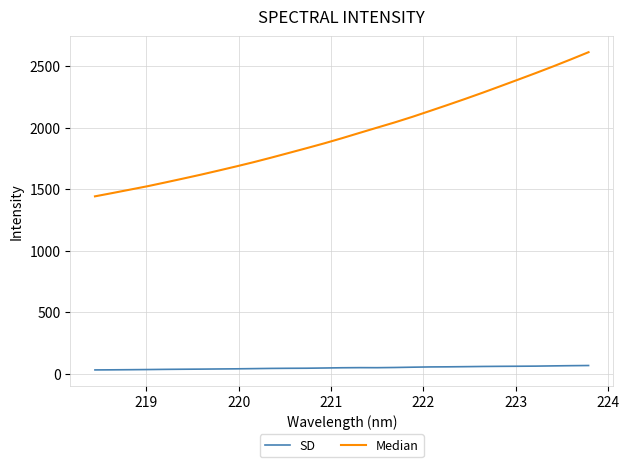

Which series has the largest total across all categories?

Median